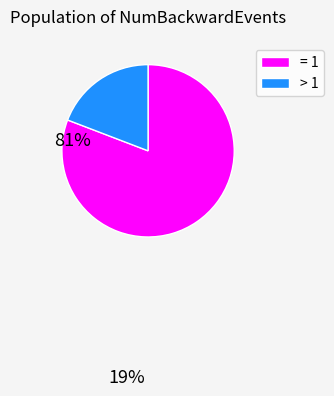

Does any single category account for the majority?

Yes